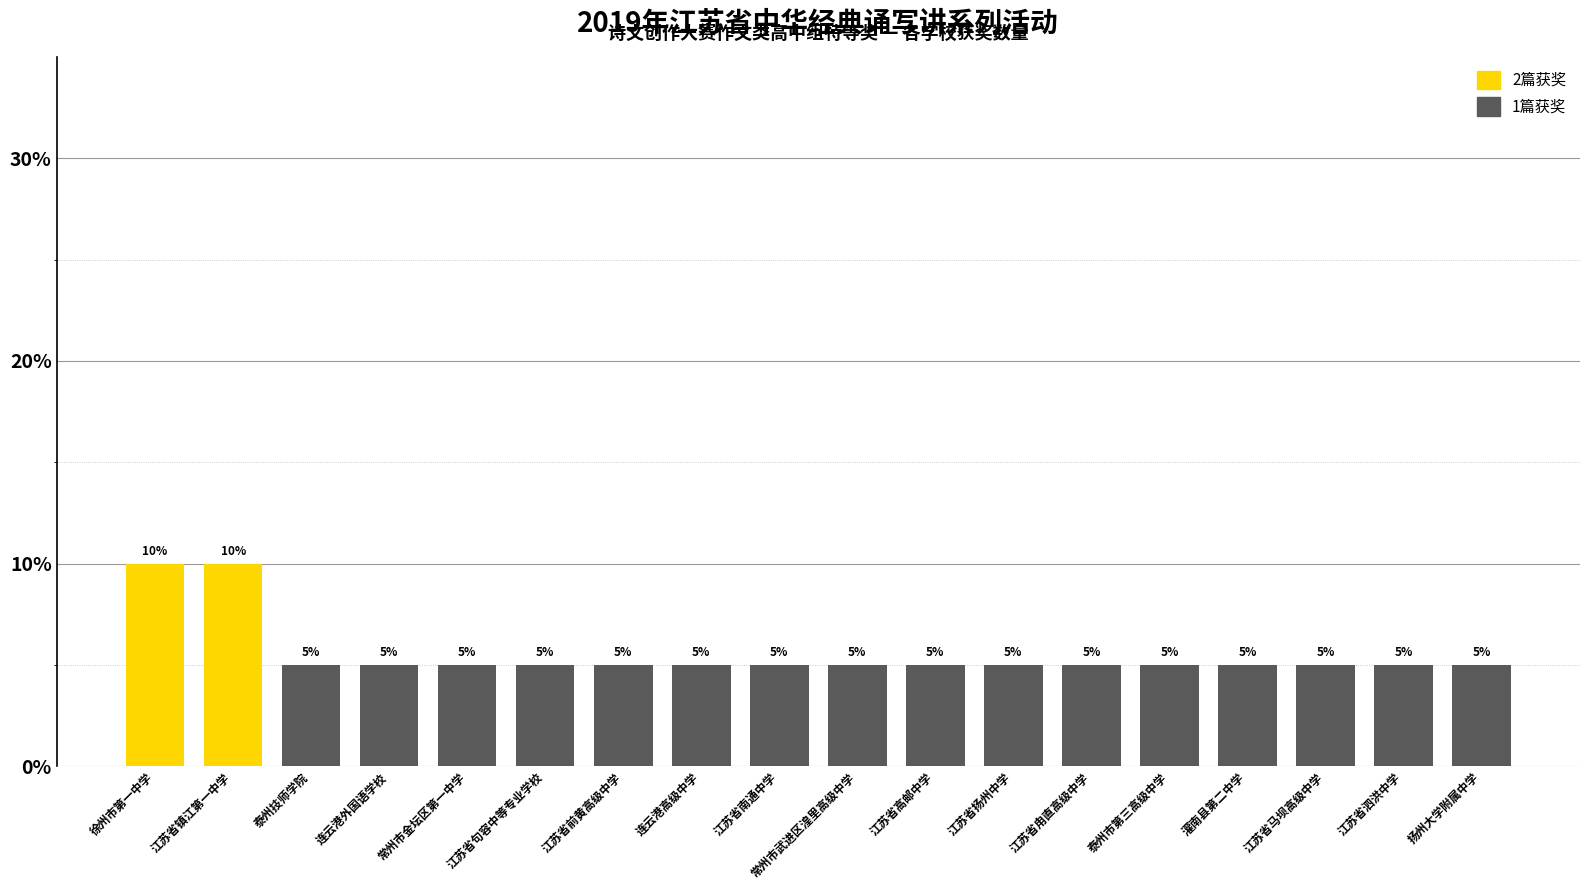

Reading left to right, list all the values displayed in this chart.

10	10	5	5	5	5	5	5	5	5	5	5	5	5	5	5	5	5